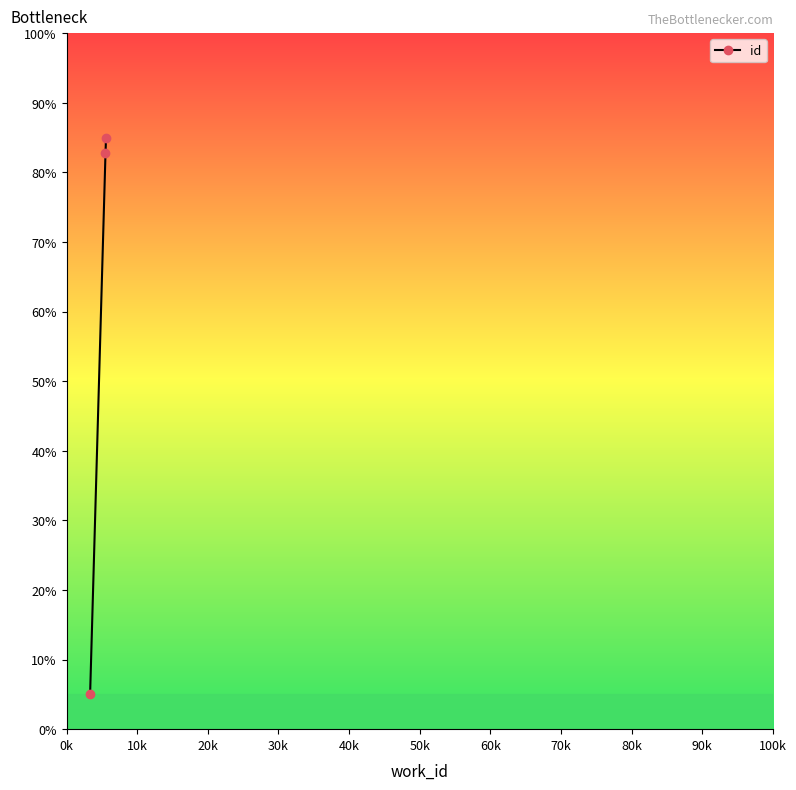

What is the value of the 2nd point from the left?

82.8